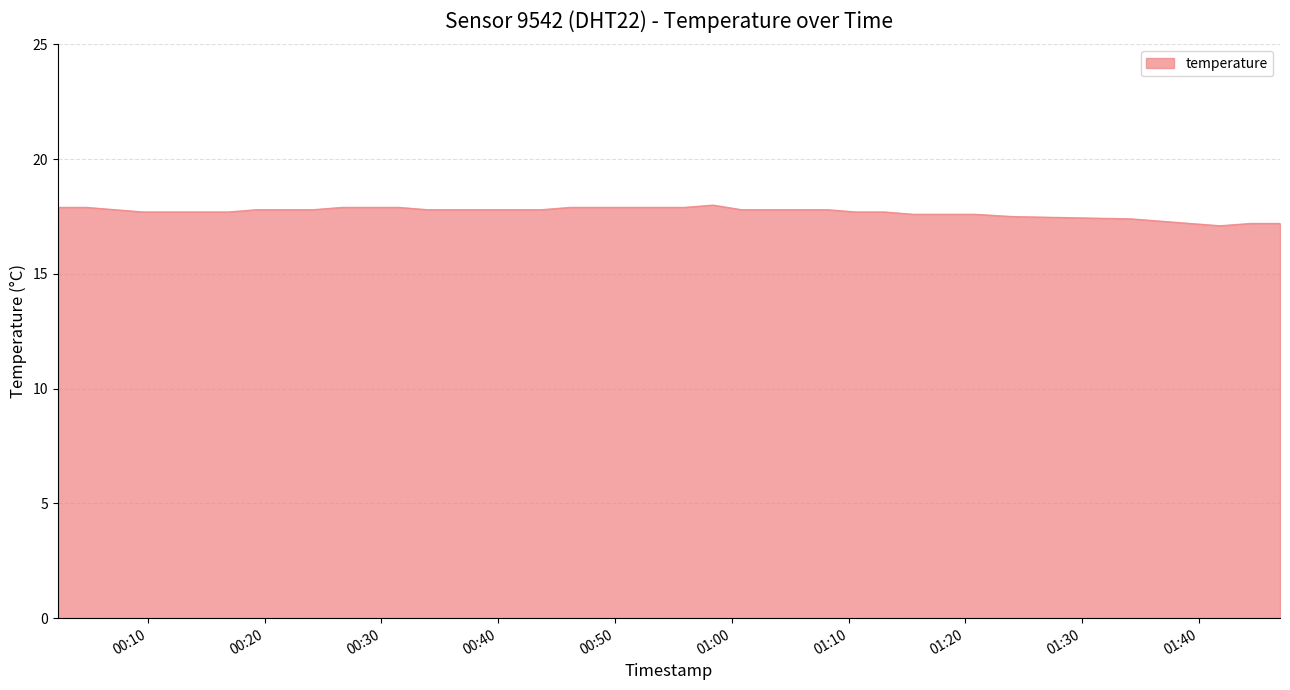

What is the minimum value shown in the chart?

17.1